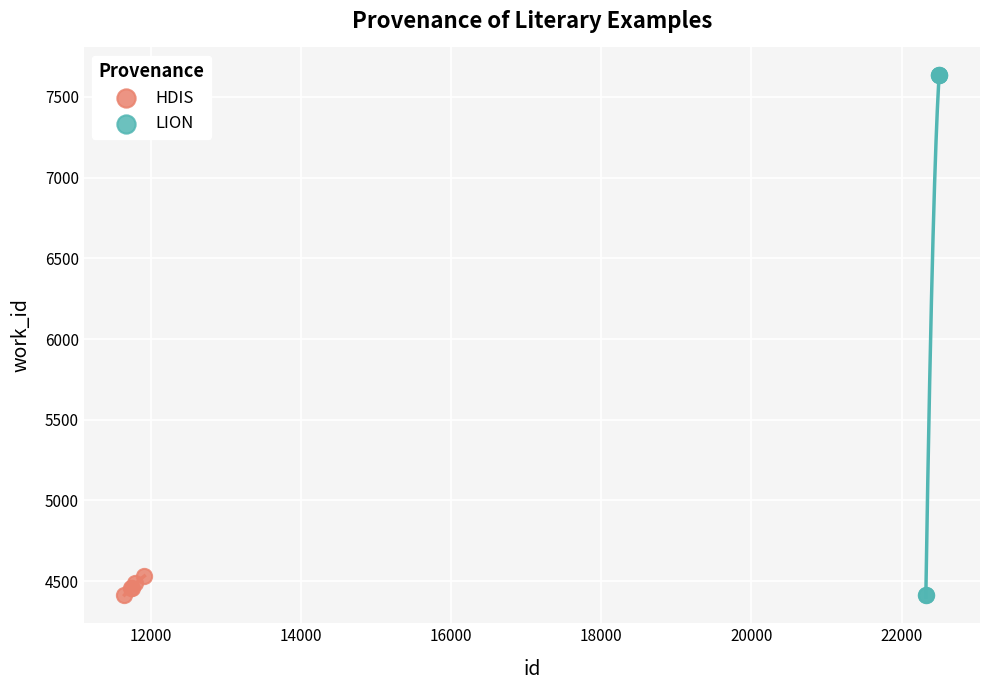

Which series reaches the maximum Y coordinate?

LION